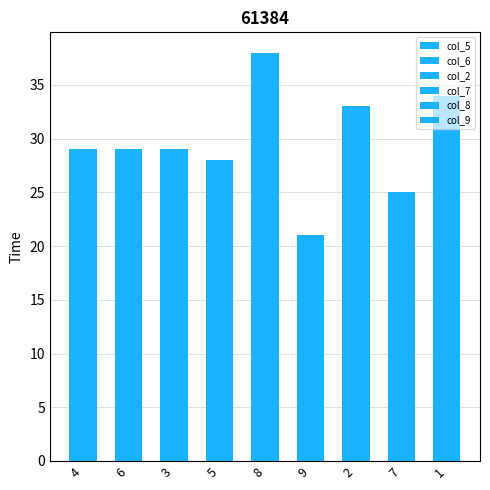

What is the sum of the col_9 values at 1 and 4?

9